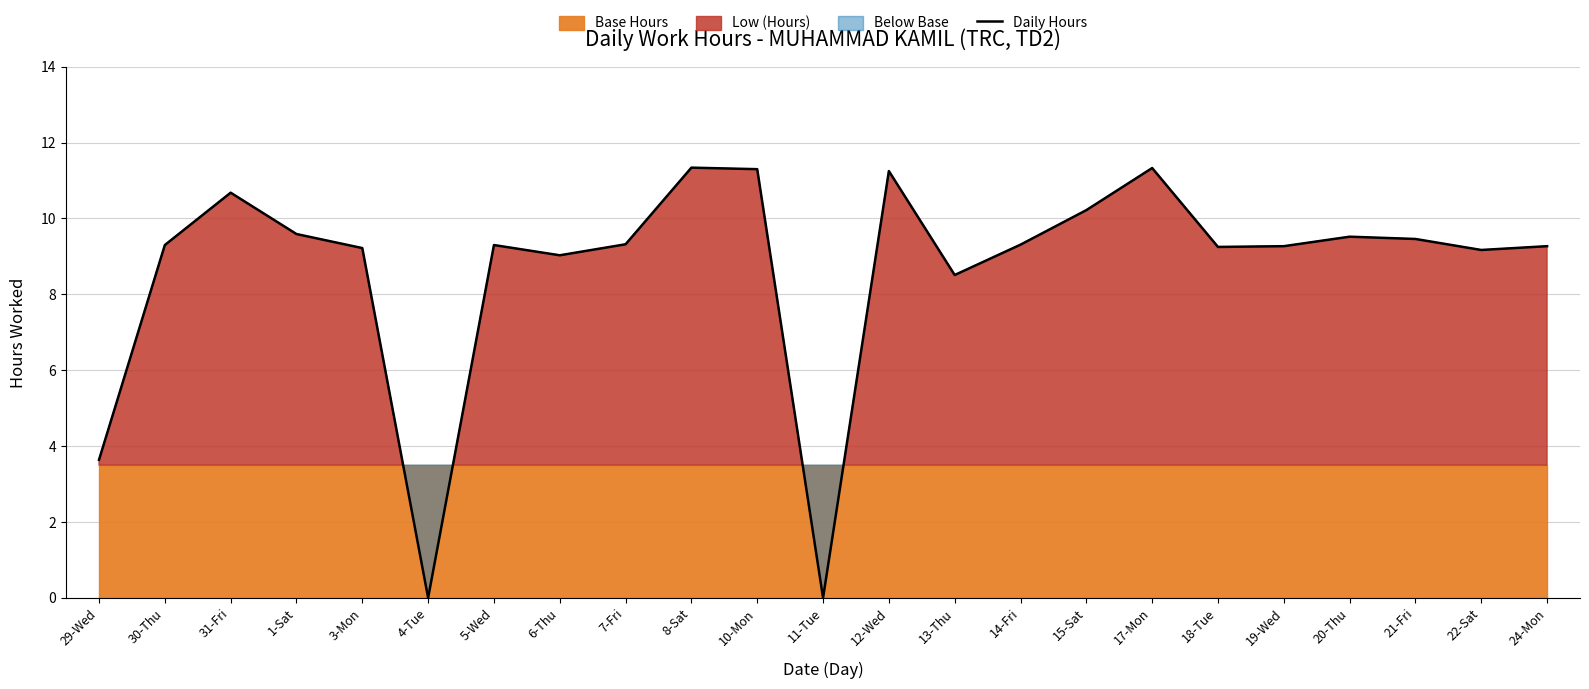

How many interior local valleys (lower than both neighbors) does the data have?

6